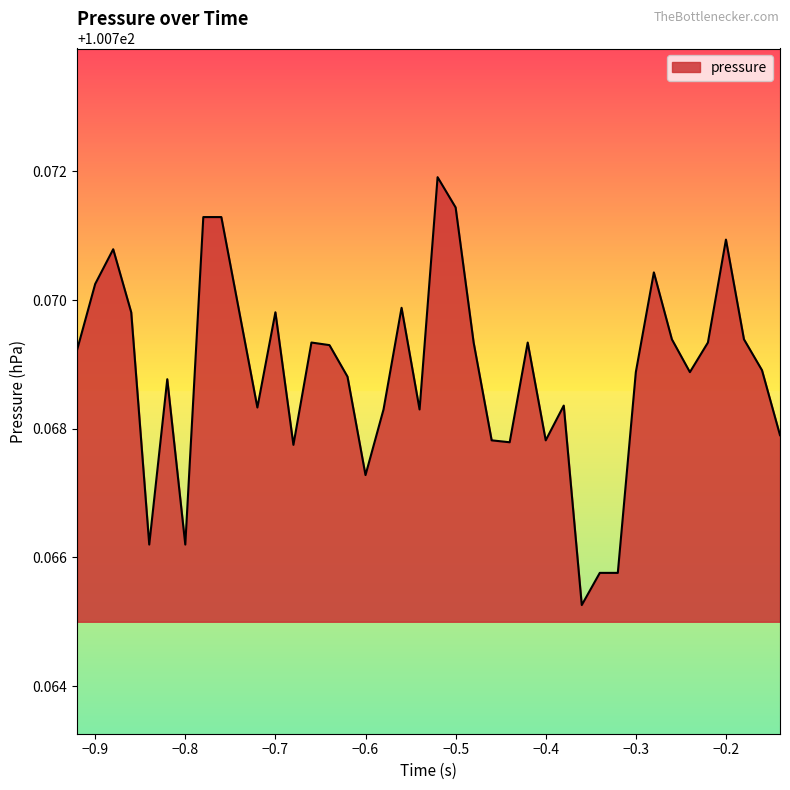

How many points are lower than both their immediate neighbors (excluding endpoints)?

10